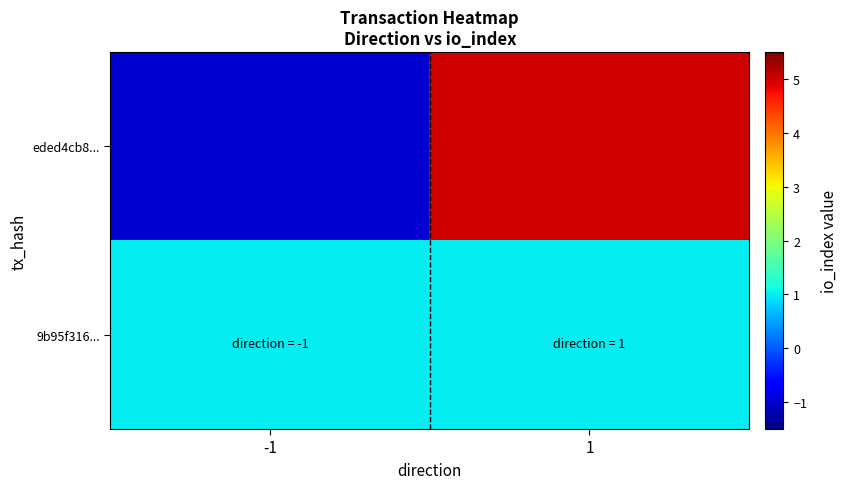

Which series has the largest total across all categories?

eded4cb8...